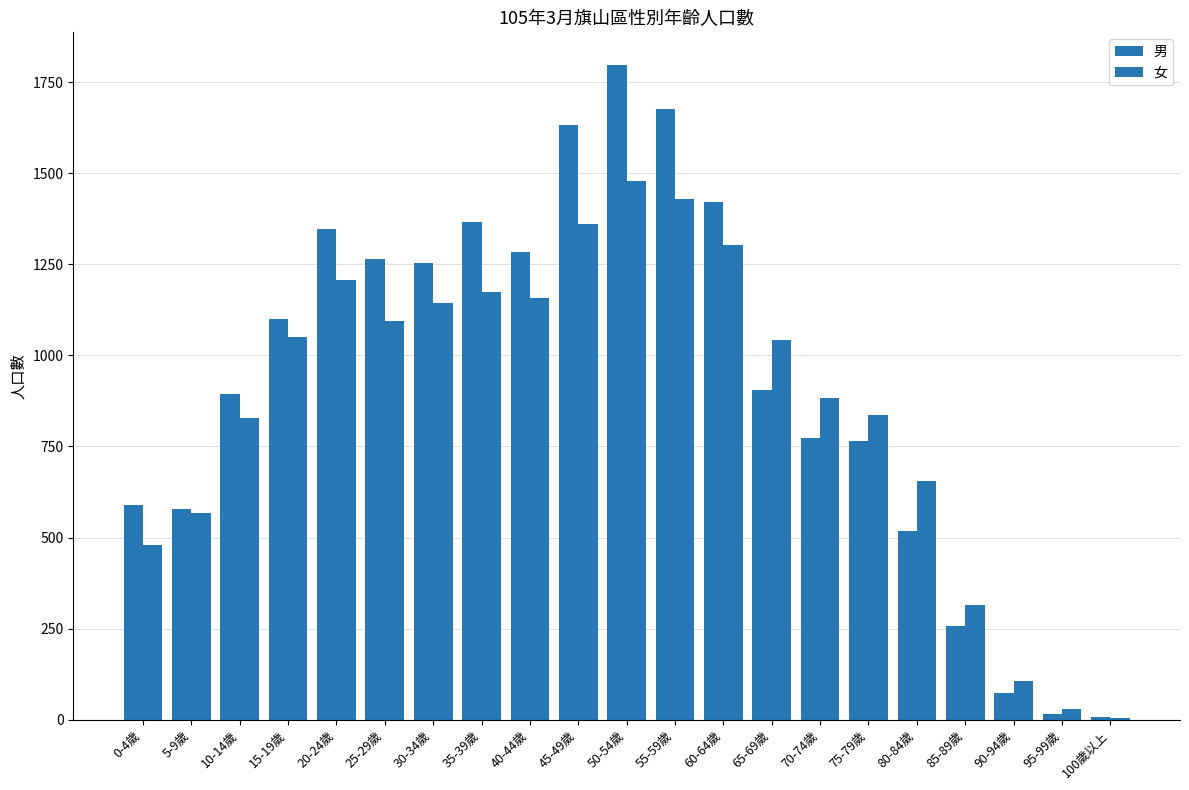

How many groups of bars are there?

21